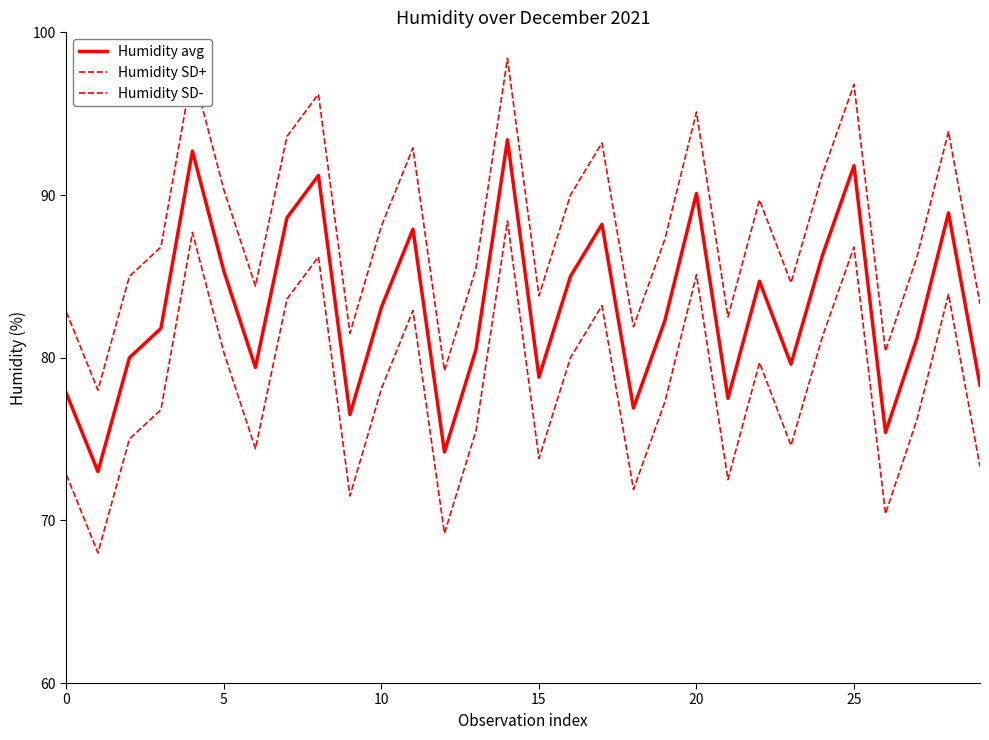

Count the number of categories in the chart.

30